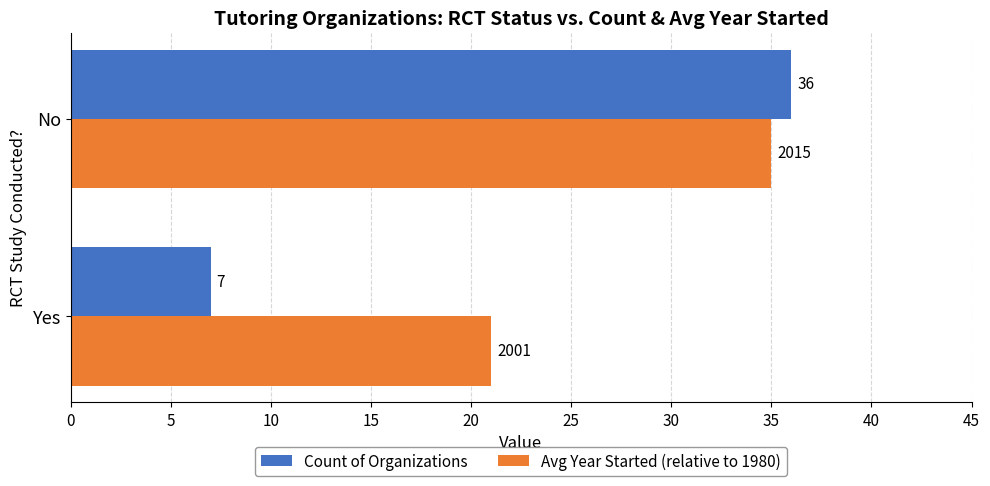

At which category is the sum across all series the highest?

No